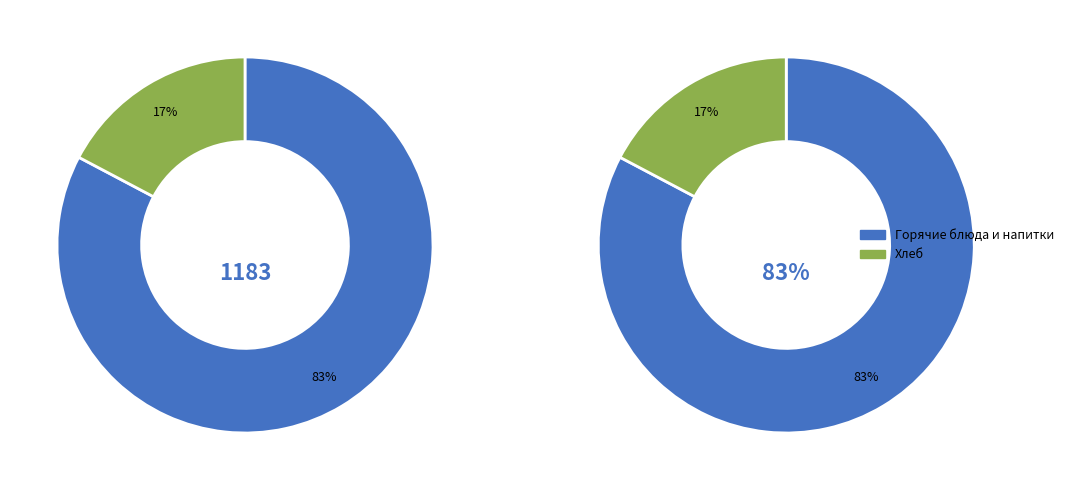

Is it true that Суп с вермишелью, курицей и зеленью is 2% of the pie?

False